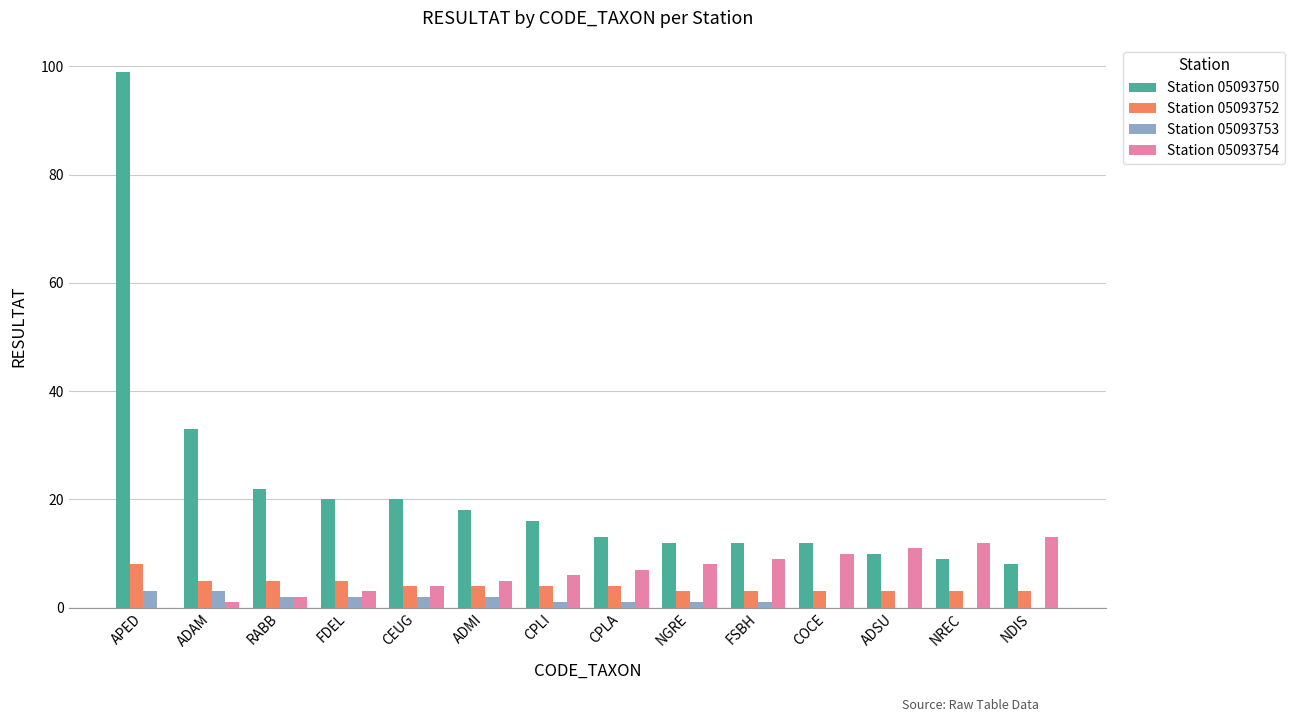

Reading left to right, extract all data points from this chart.

Station 05093750: 99	33	22	20	20	18	16	13	12	12	12	10	9	8
Station 05093752: 8	5	5	5	4	4	4	4	3	3	3	3	3	3
Station 05093753: 3	3	2	2	2	2	1	1	1	1	0	0	0	0
Station 05093754: 0	1	2	3	4	5	6	7	8	9	10	11	12	13